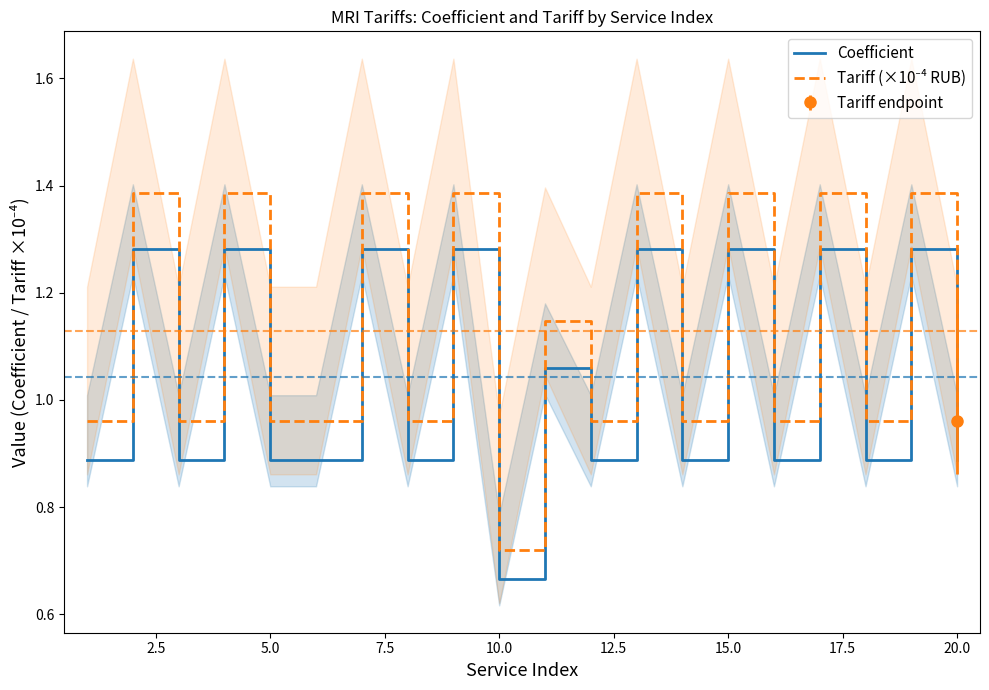

At how many categories does at least one series exceed 0?

20